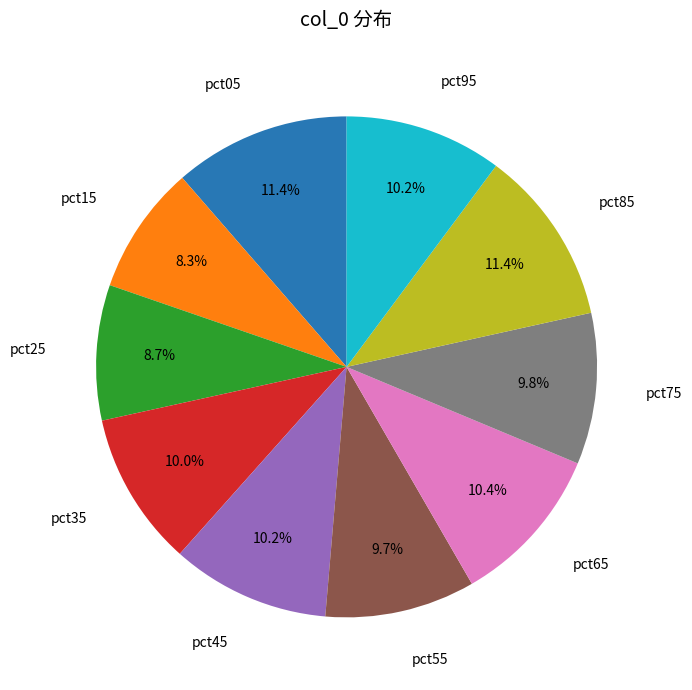

Does any single category account for the majority?

No